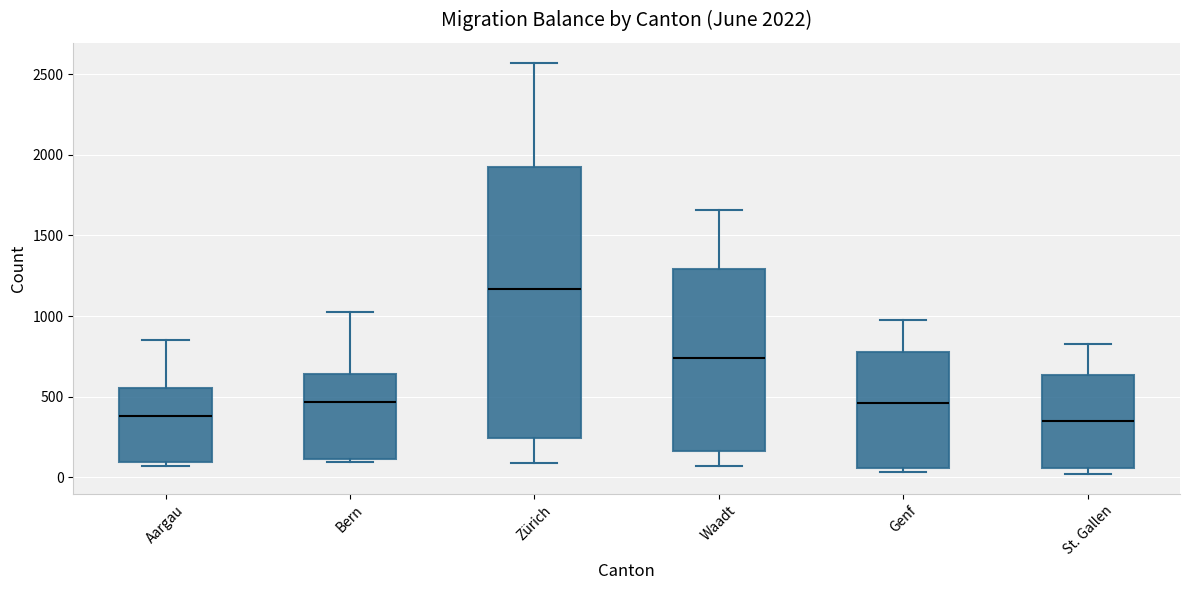

Reading left to right, transcribe this box plot: for each box, give where its median line is, the range the box spans, and where its two whiskers end, as read against the y-axis. The values are not printed on the chart, so give them approximately, as read against the axis.

Aargau: median 400, box 100 to 550, whiskers 50 to 850
Bern: median 450, box 100 to 650, whiskers 100 (just below the box's lower edge) to 1050
Zürich: median 1150, box 250 to 1900, whiskers 100 to 2550
Waadt: median 750, box 150 to 1300, whiskers 50 to 1650
Genf: median 450, box 50 to 750, whiskers 50 (just below the box's lower edge) to 950
St. Gallen: median 350, box 50 to 650, whiskers 0 to 850